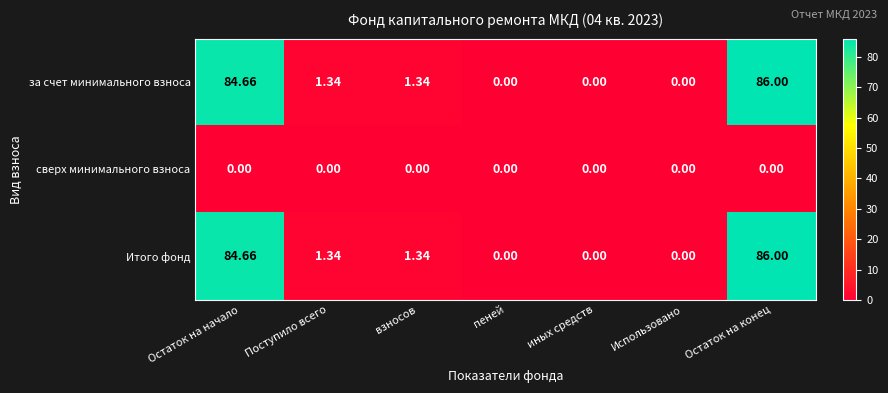

At which label does Итого фонд reach its peak?

Остаток на конец